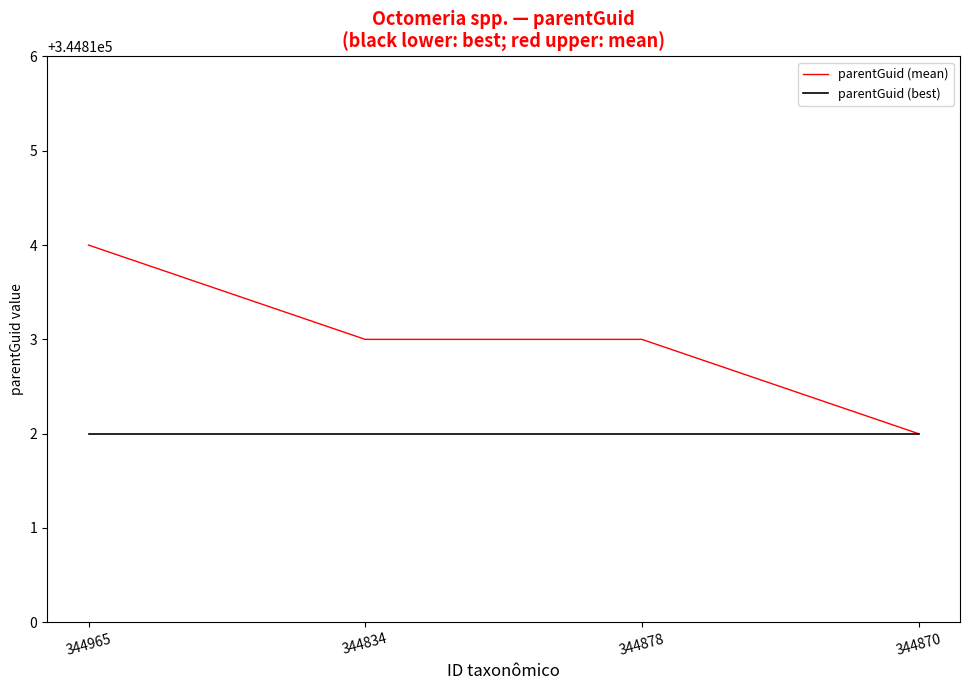

What is the total value across all series at 344965?

689626